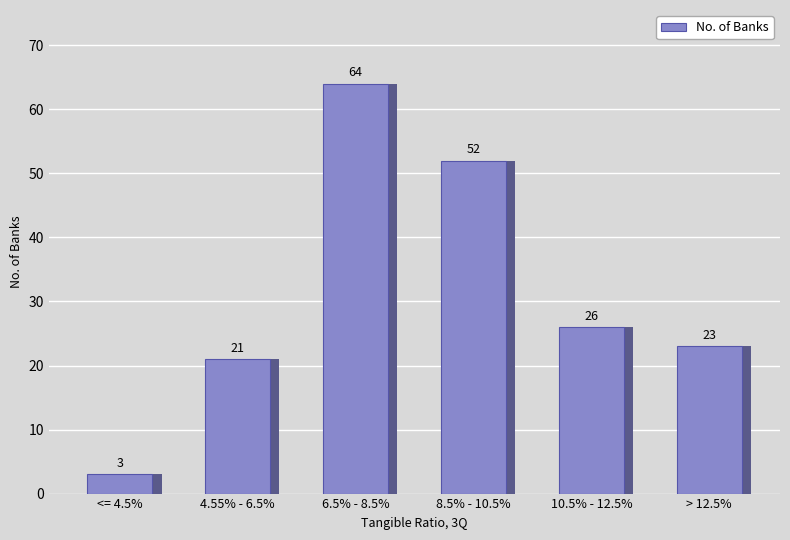

What is the label of the 5th bar from the right?

4.55% - 6.5%